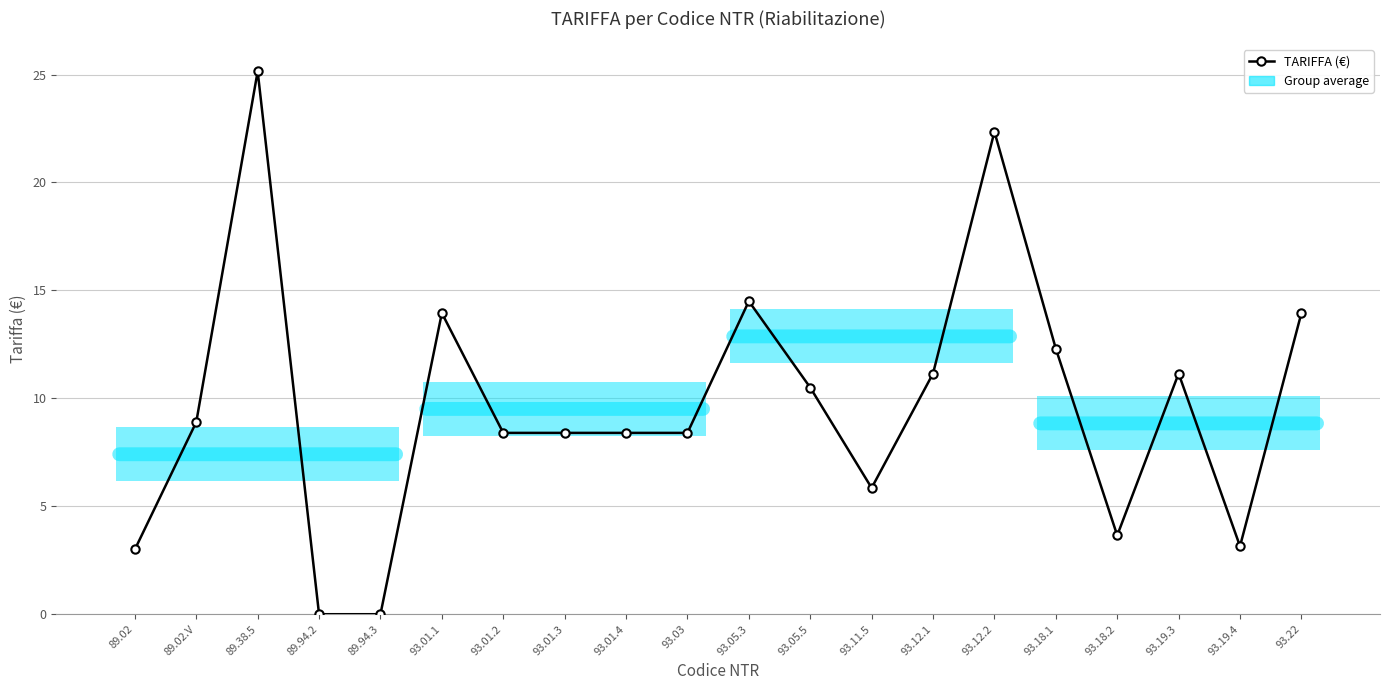

Rank the categories by value from lowest to highest.

89.94.2, 89.94.3, 89.02, 93.19.4, 93.18.2, 93.11.5, 93.01.2, 93.01.3, 93.01.4, 93.03, 89.02.V, 93.05.5, 93.12.1, 93.19.3, 93.18.1, 93.01.1, 93.22, 93.05.3, 93.12.2, 89.38.5